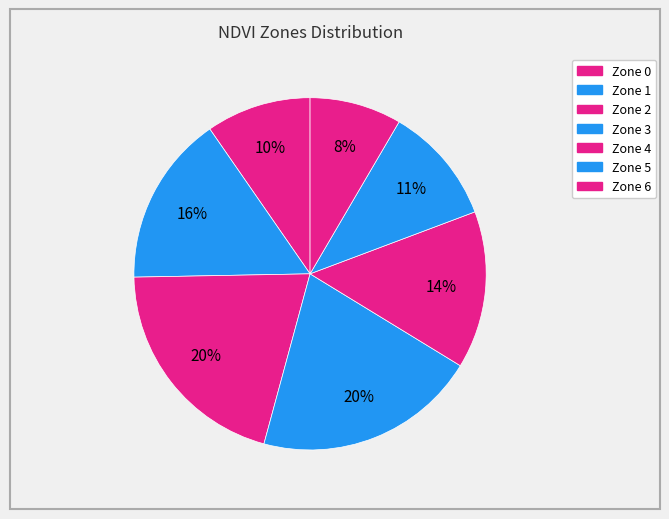

What percentage do Zone 0 and Zone 6 together represent?

18.1%